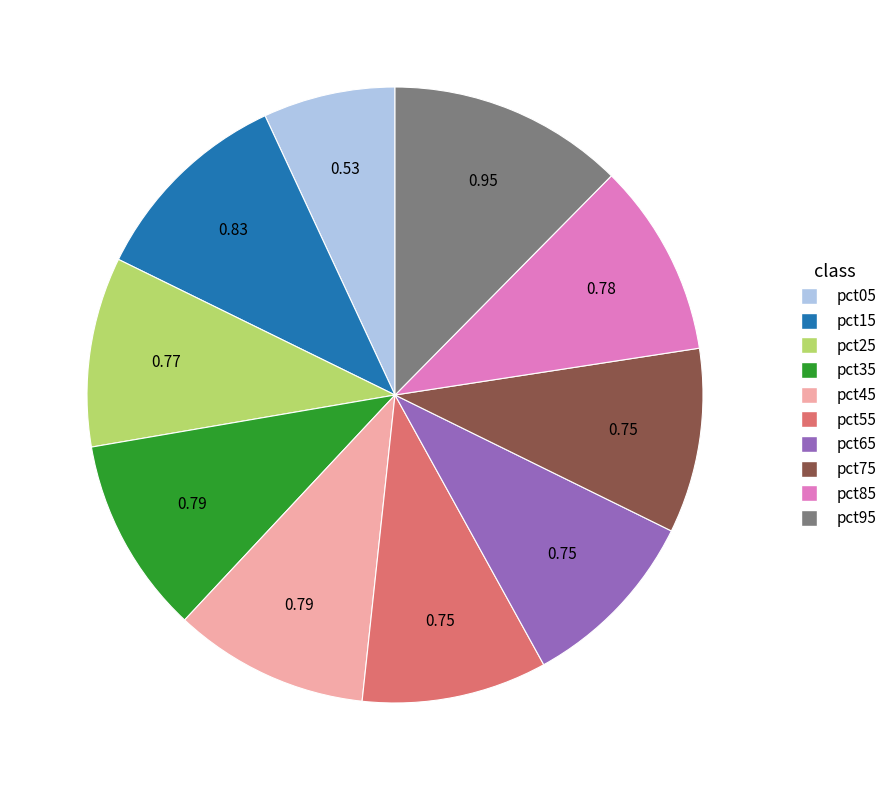

Combined, do pct25 and pct35 account for over 50%?

No